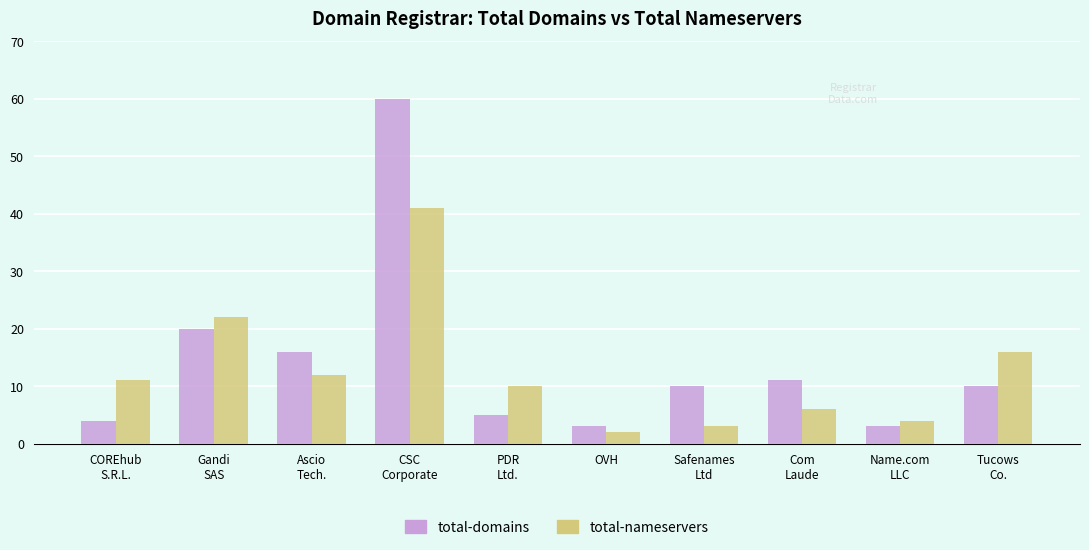

Rank the series by their average value, from highest to lowest.

total-domains, total-nameservers